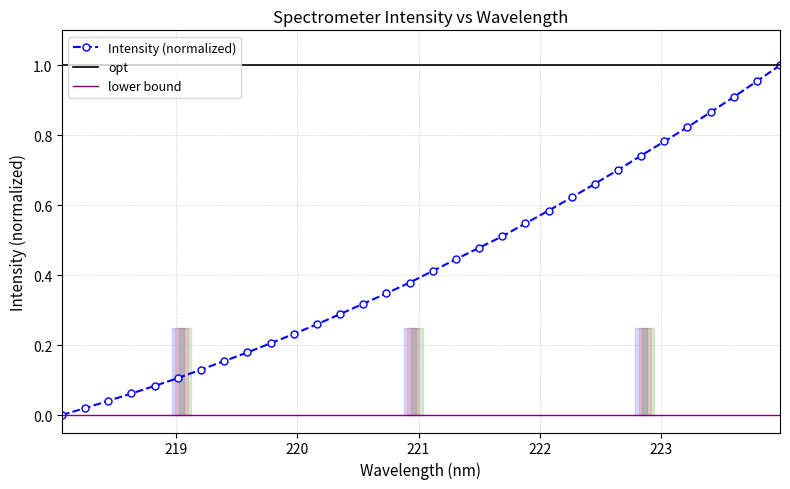

The value at 218.8244 is 0.0. True or false?

False